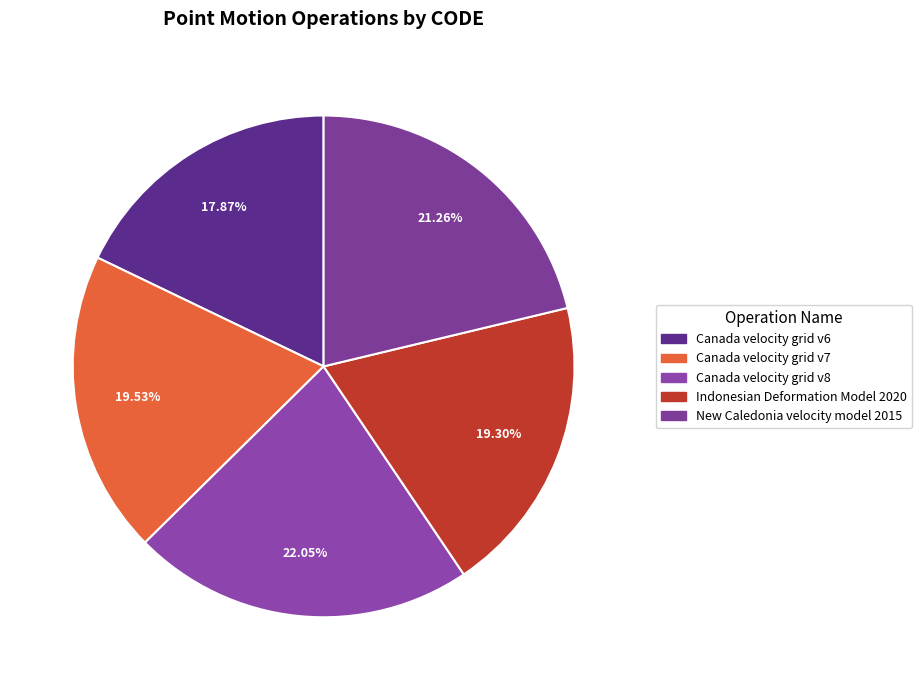

Does Canada velocity grid v7 represent more than half of the total?

No